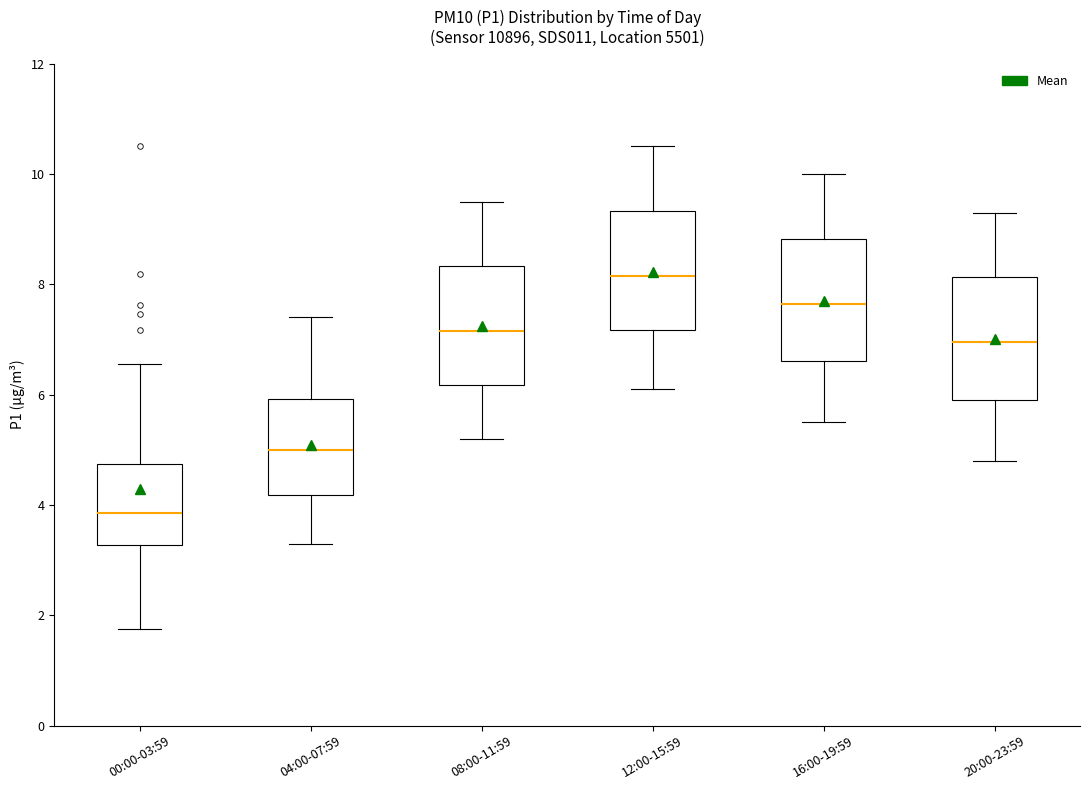

Which box has the highest median line?

12:00-15:59